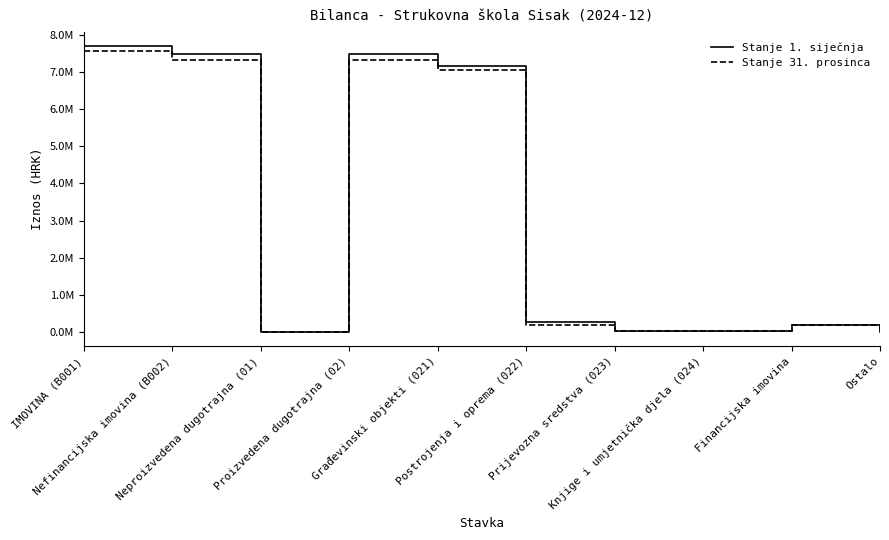

What is the label of the 9th point from the left?

Financijska imovina